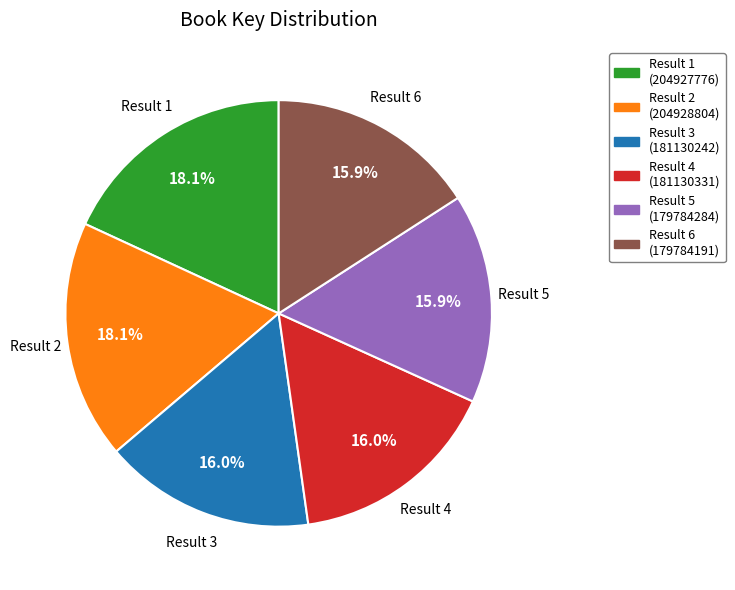

Count the number of slices in the pie.

6